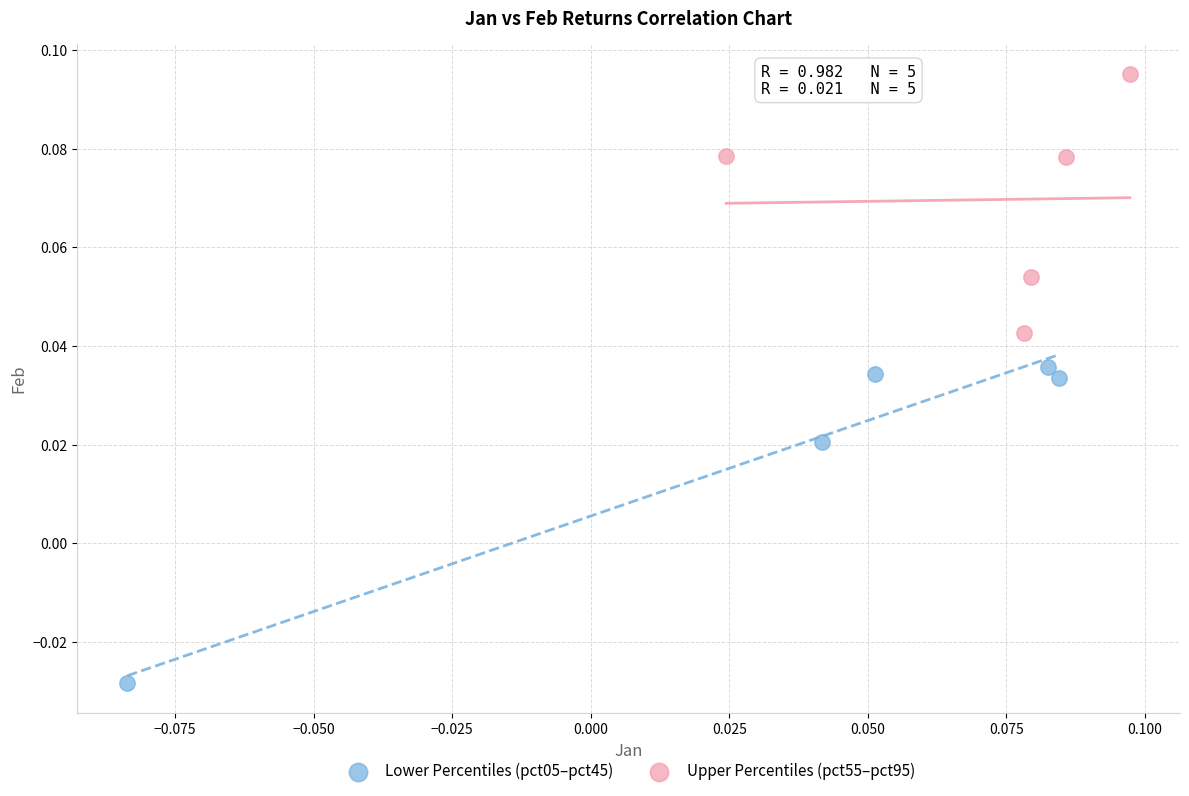

Which series has the widest spread of Y values?

Lower Percentiles (pct05–pct45)